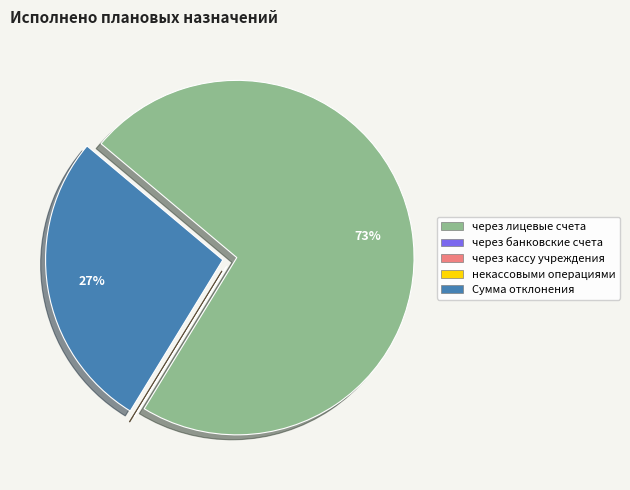

To the nearest percent, what is the difference between the largest and smallest slice percentages?

73%